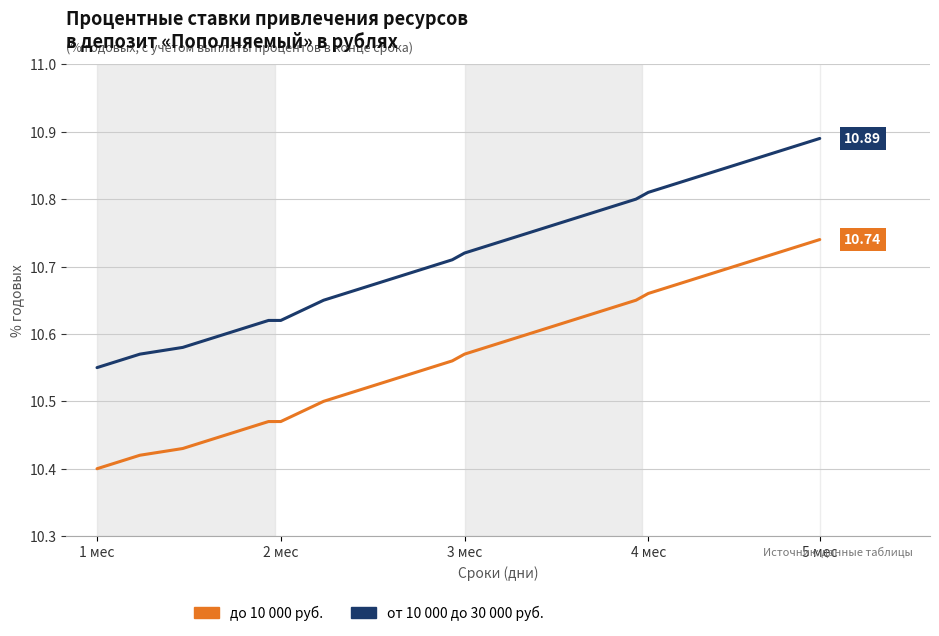

What is the label of the 4th point from the left?

4 мес